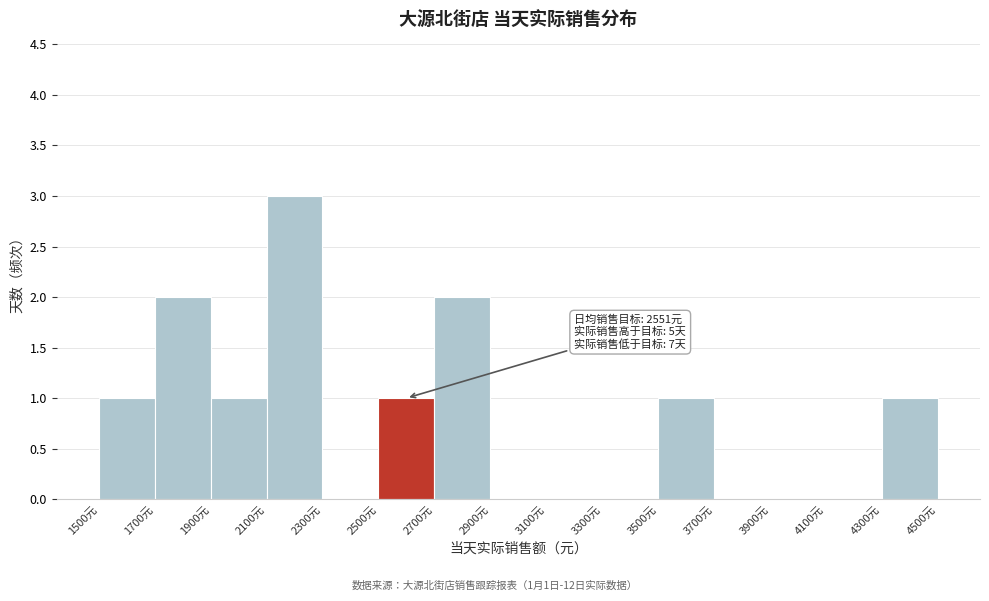

Over which range of the x-axis is the bar tallest?

2100 to 2300